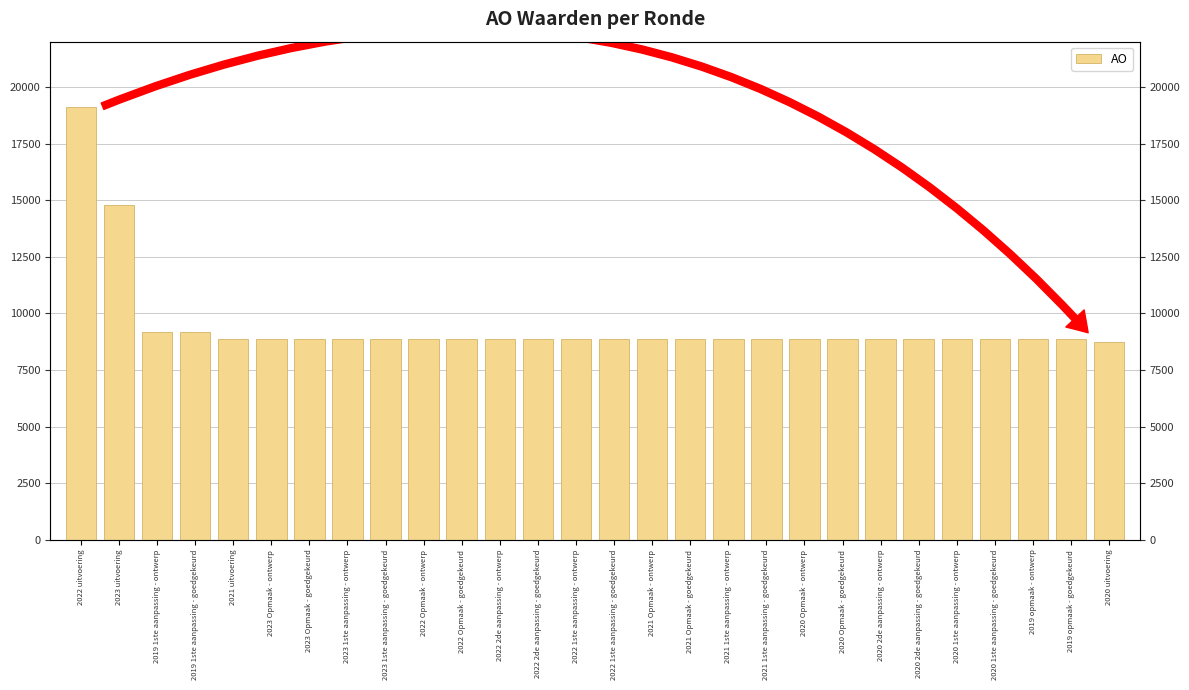

The chart shows a value of 6117 at 2019 opmaak - ontwerp. True or false?

False